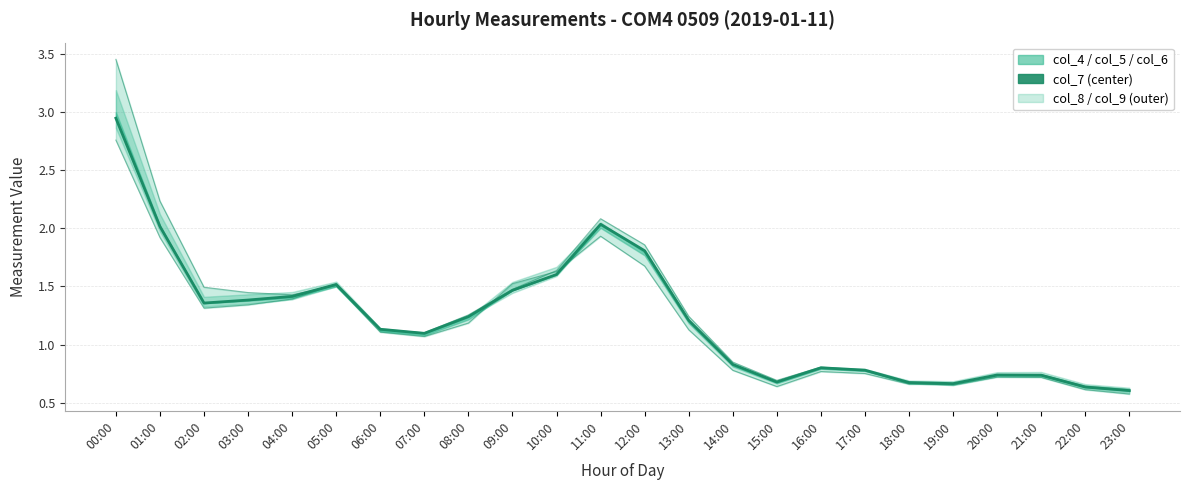

How many intersections are there between col_9 and col_8?

4